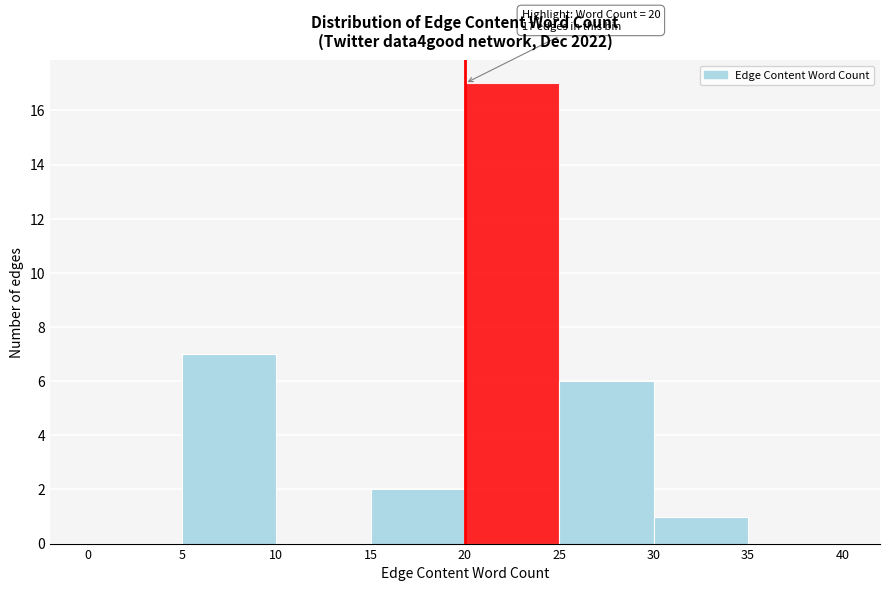

Over which range of the x-axis is the bar tallest?

20 to 25